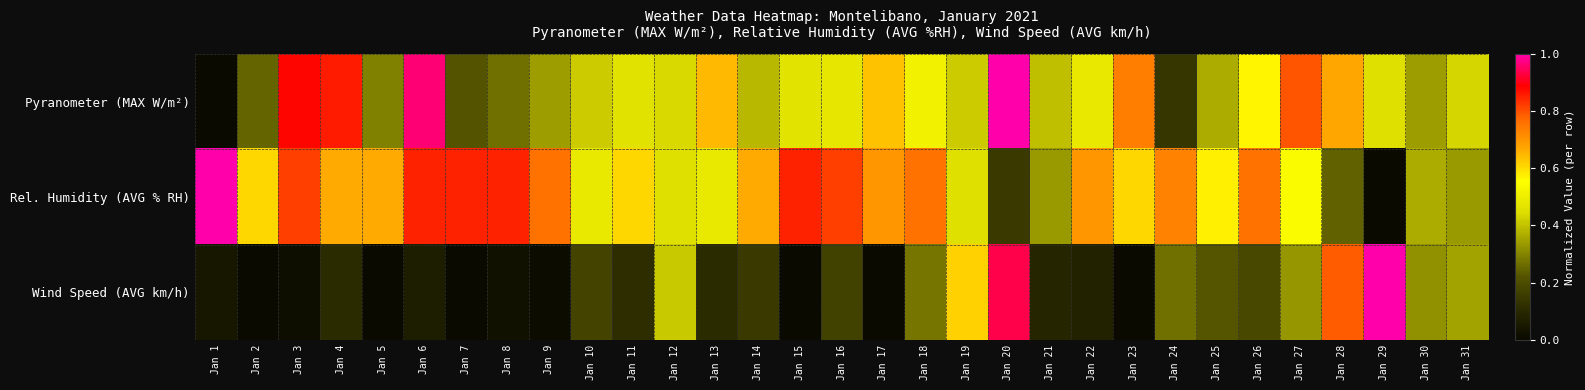

Rank the series by their maximum value, from highest to lowest.

Pyranometer (MAX W/m²), Rel. Humidity (AVG % RH), Wind Speed (AVG km/h)